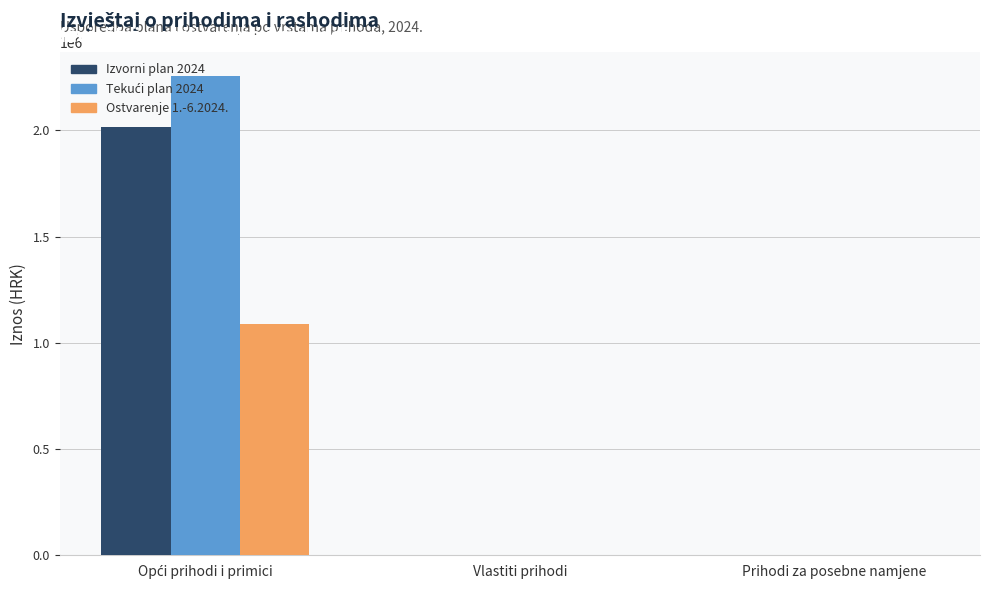

What is the maximum value shown in the chart?

2256044.0